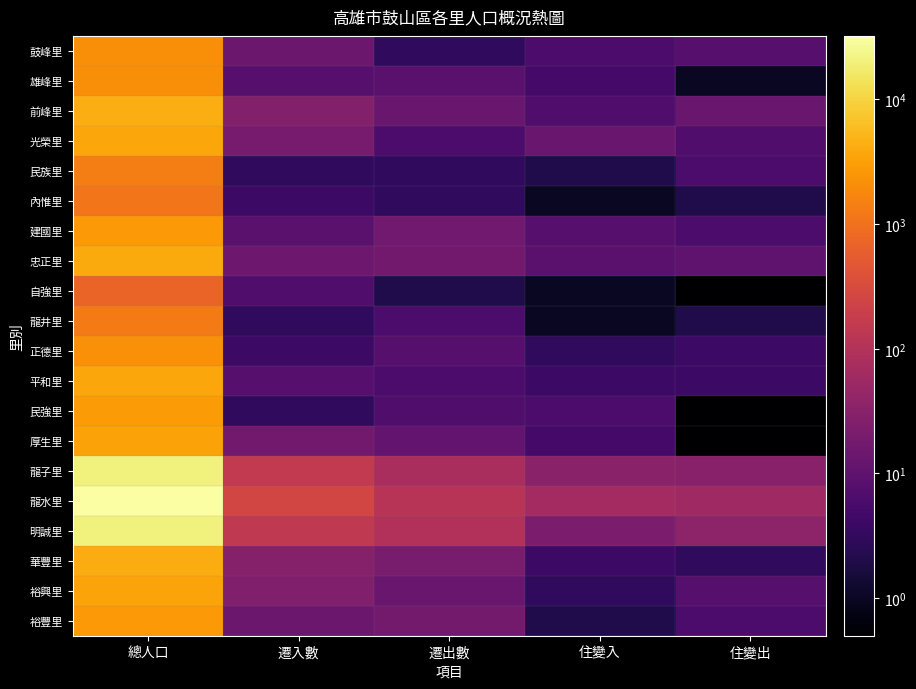

What is the smallest value displayed?

0.1